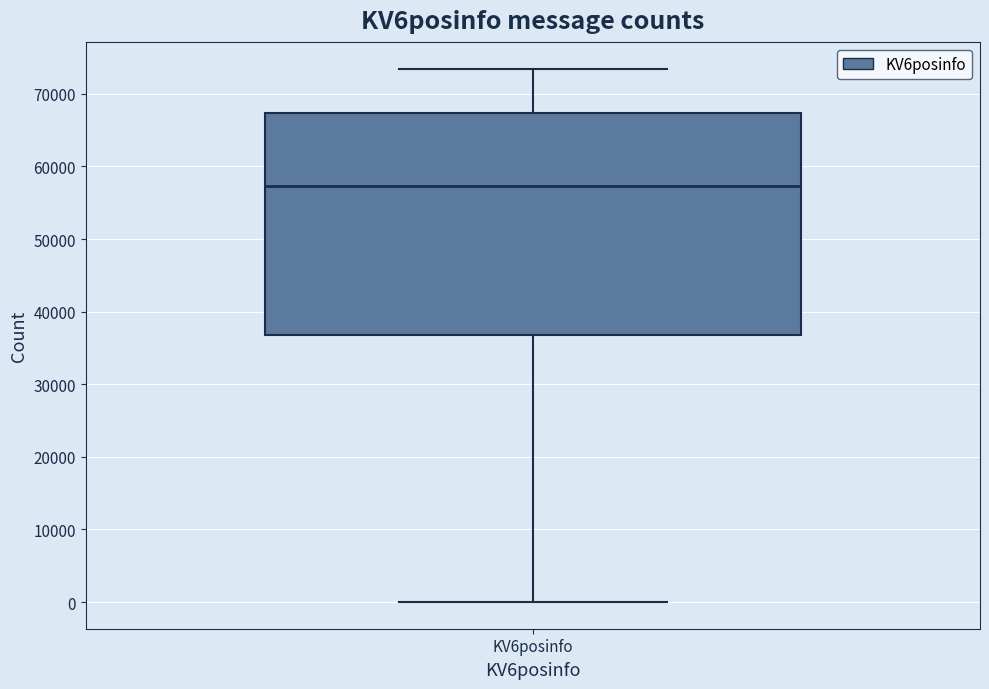

Where does the median line of the box for KV6posinfo sit on the y-axis? The values are not printed on the chart, so give them approximately, as read against the axis.

57000